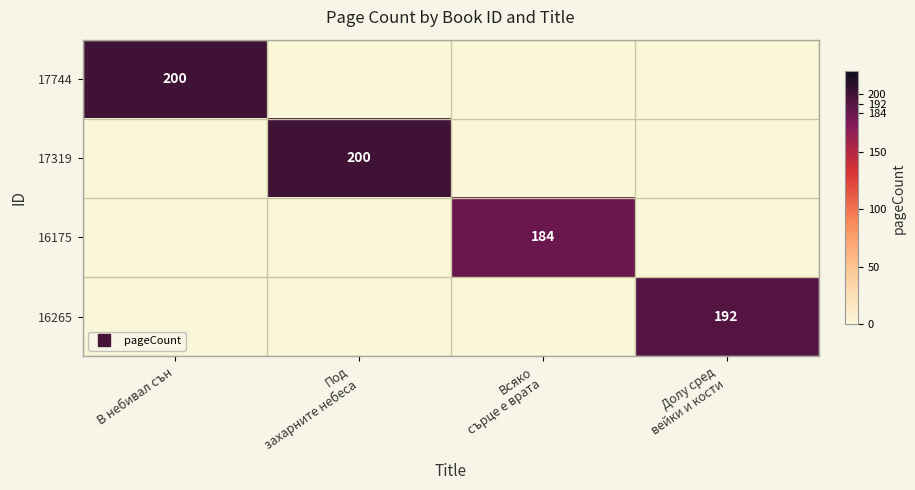

The 17319 series shows 0 at В небивал сън. True or false?

True